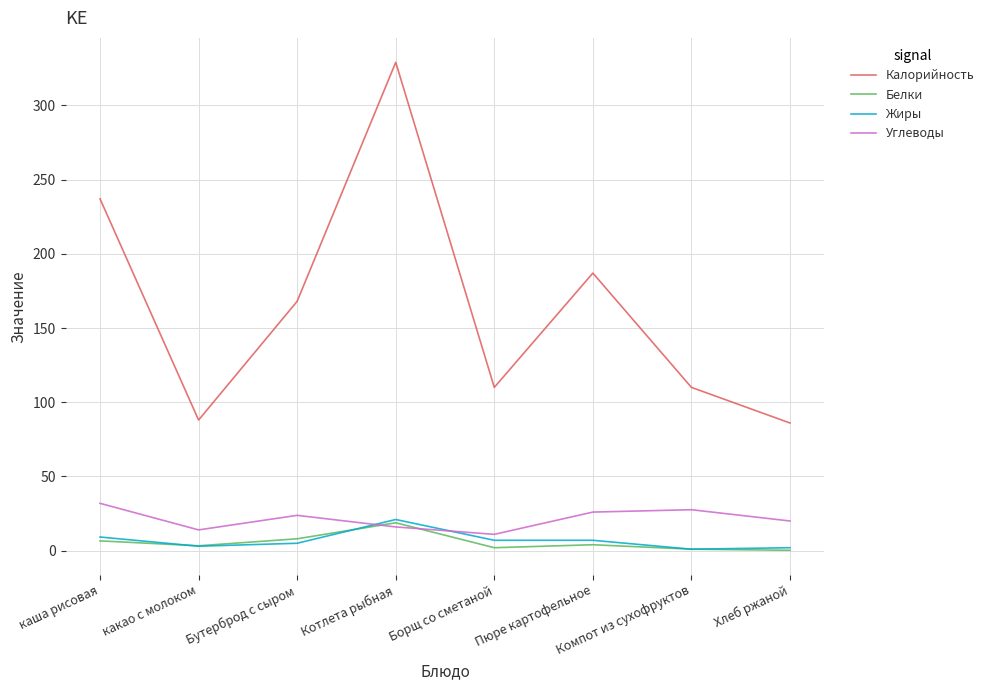

How many lines are shown in the chart?

4